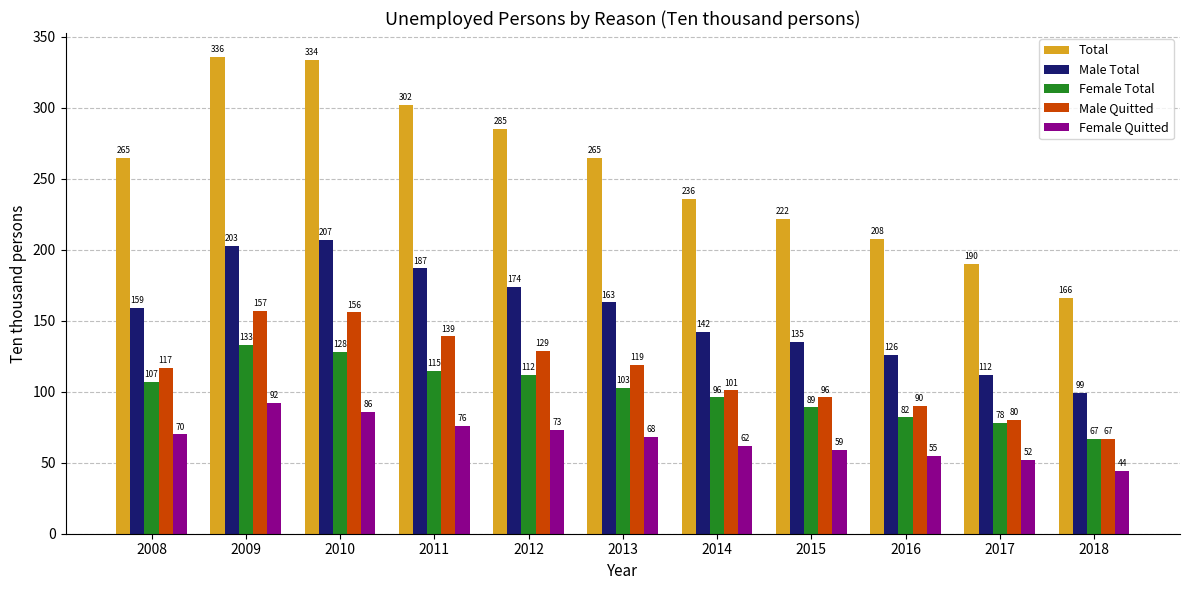

List the labels in order of Female Quitted value, smallest first.

2018, 2017, 2016, 2015, 2014, 2013, 2008, 2012, 2011, 2010, 2009